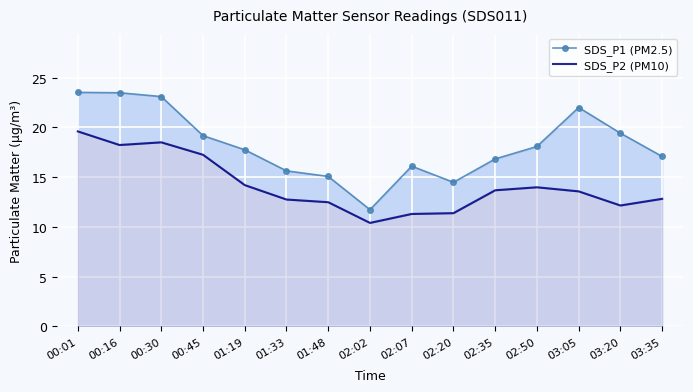

What is the difference between the highest and lowest values at 01:19?

3.6